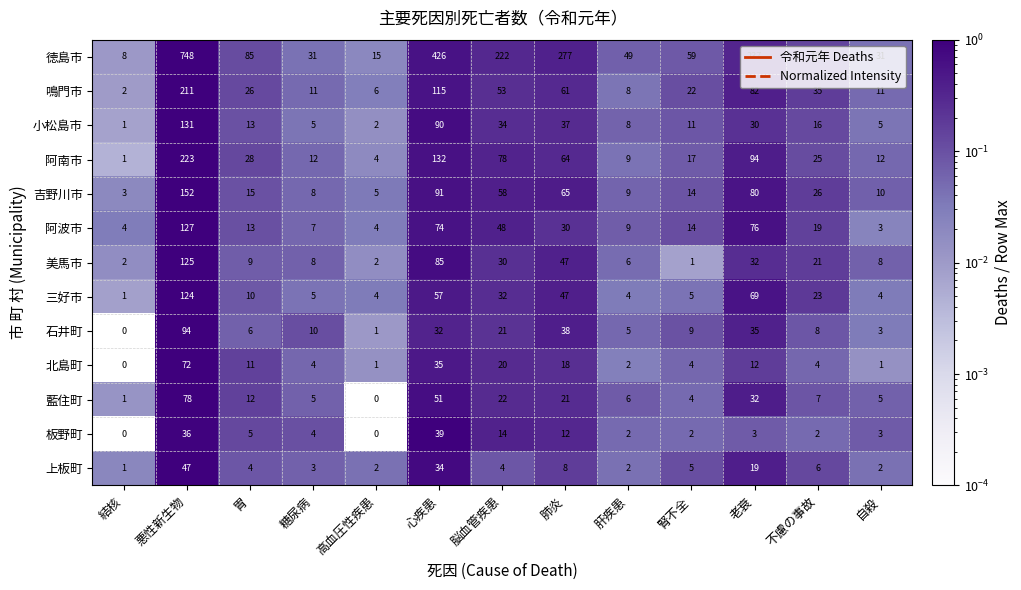

Where is 石井町 nearest to the value 47?

肺炎